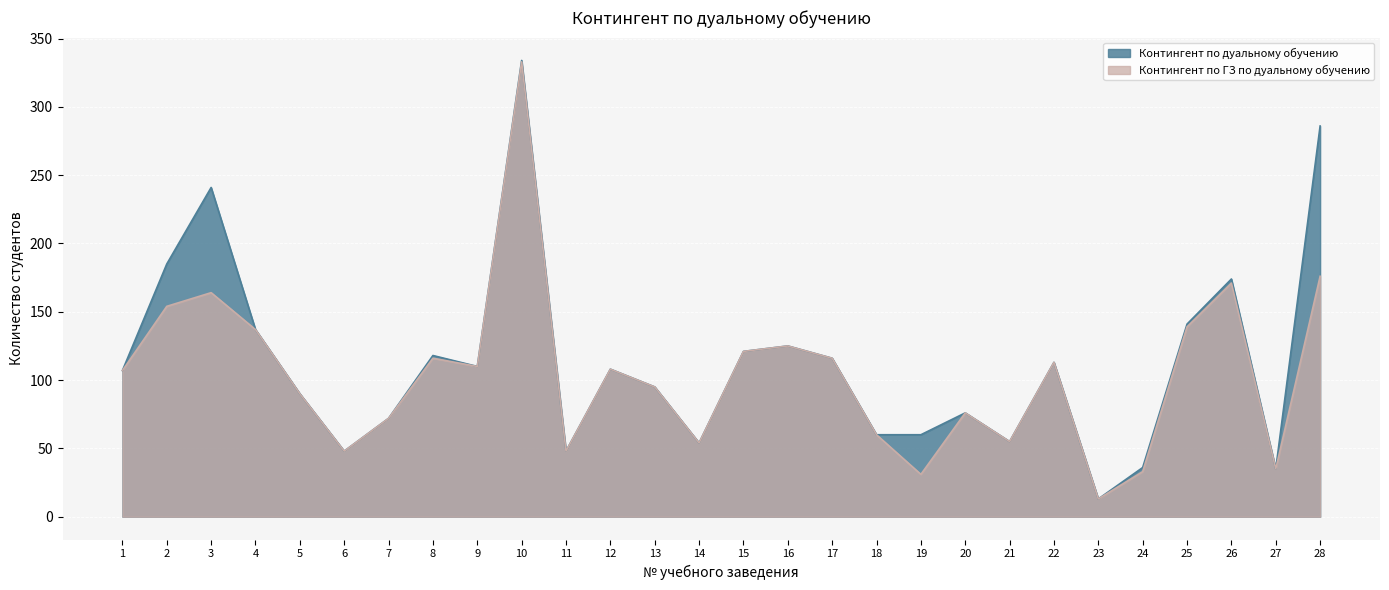

Does the chart display data point markers on the line(s)?

No